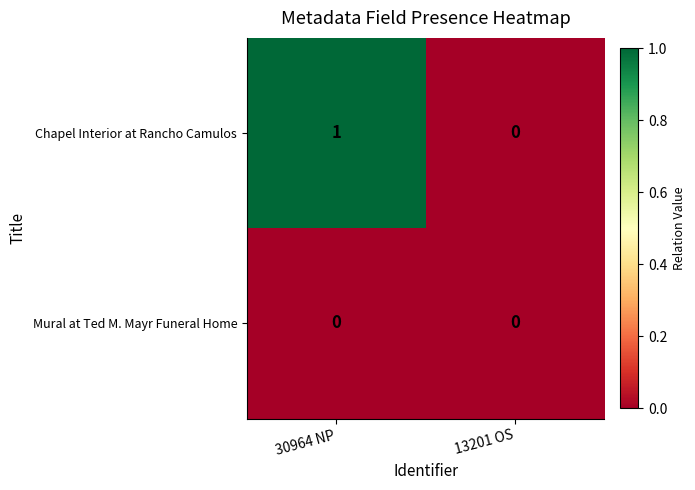

Which category has the highest value across all series?

30964 NP